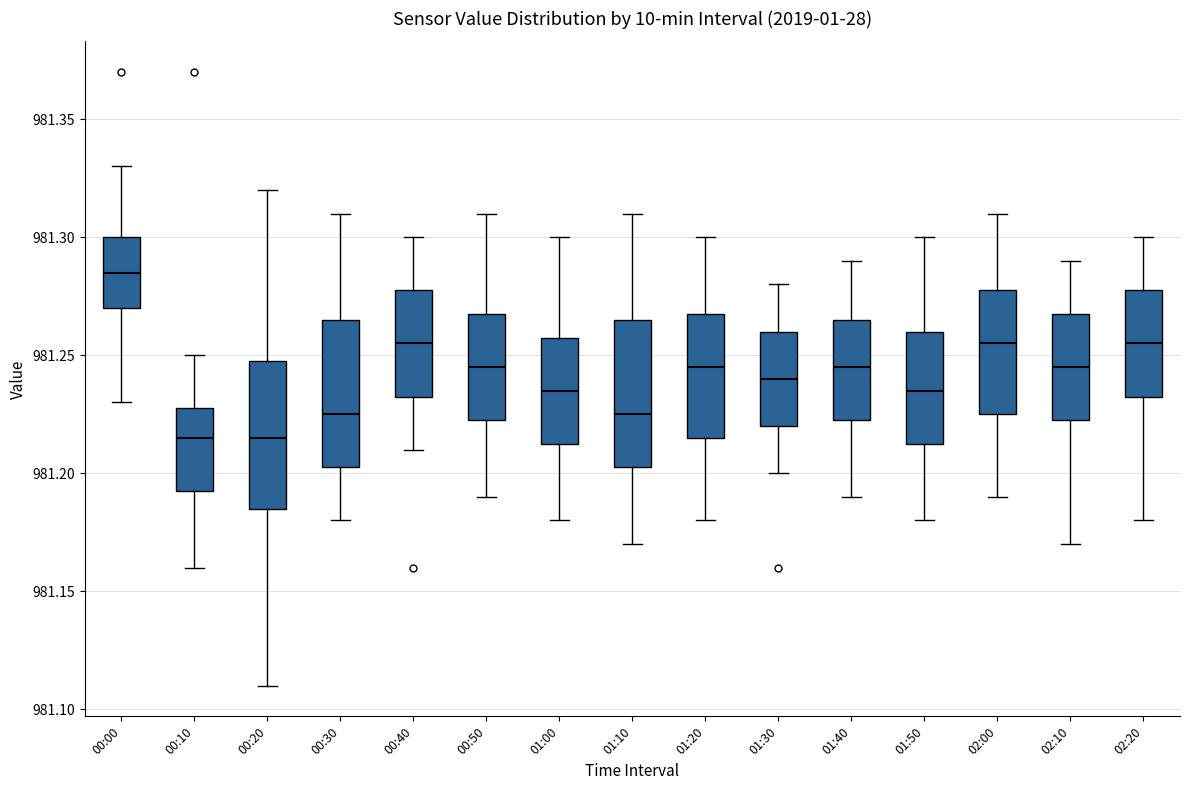

Where does the upper whisker of the box for 00:40 end on the y-axis? The values are not printed on the chart, so give them approximately, as read against the axis.

981.300